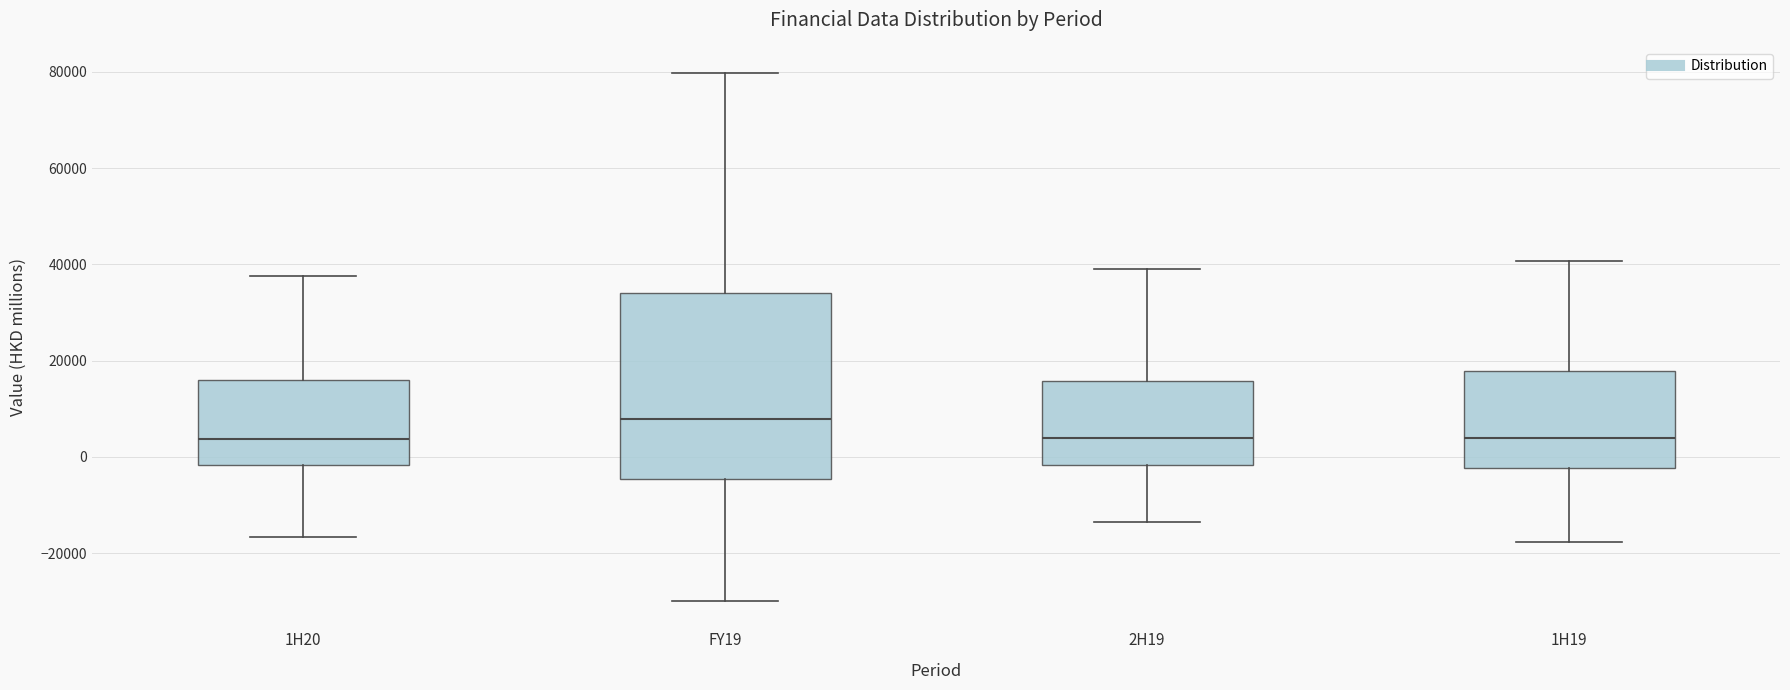

Where is the lower edge of the box for 2H19 on the y-axis? The values are not printed on the chart, so give them approximately, as read against the axis.

-2000